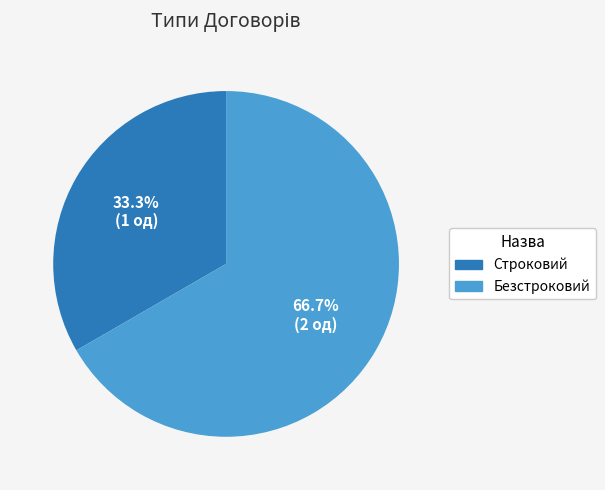

To the nearest percent, what is the average slice percentage?

50%